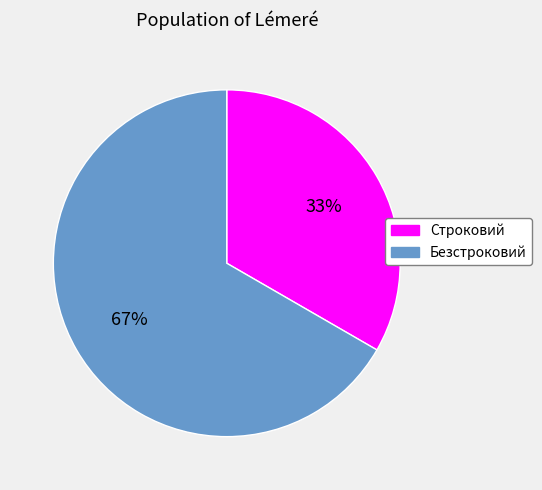

To the nearest percent, what is the combined percentage of Строковий and Безстроковий?

100%